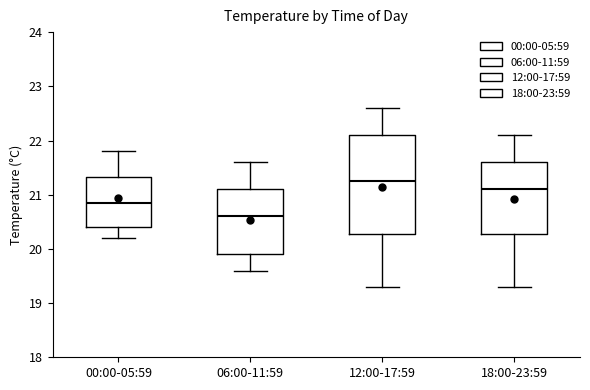

Reading left to right, transcribe this box plot: for each box, give where its median line is, the range the box spans, and where its two whiskers end, as read against the y-axis. The values are not printed on the chart, so give them approximately, as read against the axis.

00:00-05:59: median 20.9, box 20.4 to 21.3, whiskers 20.2 to 21.8
06:00-11:59: median 20.6, box 19.9 to 21.1, whiskers 19.6 to 21.6
12:00-17:59: median 21.3, box 20.3 to 22.1, whiskers 19.3 to 22.6
18:00-23:59: median 21.1, box 20.3 to 21.6, whiskers 19.3 to 22.1